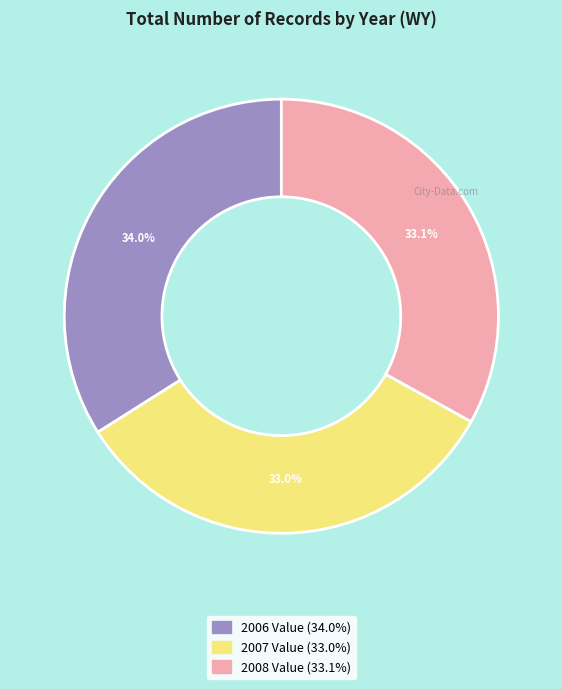

To the nearest percent, what portion does 2006 Value represent?

34%